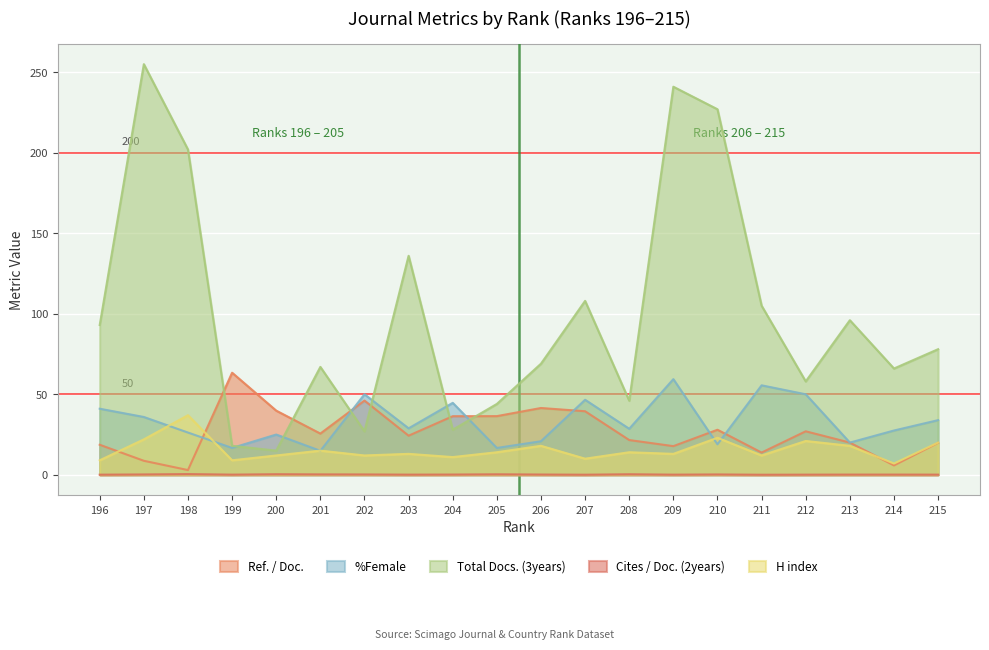

What is the total value across all series at 201?

122.7